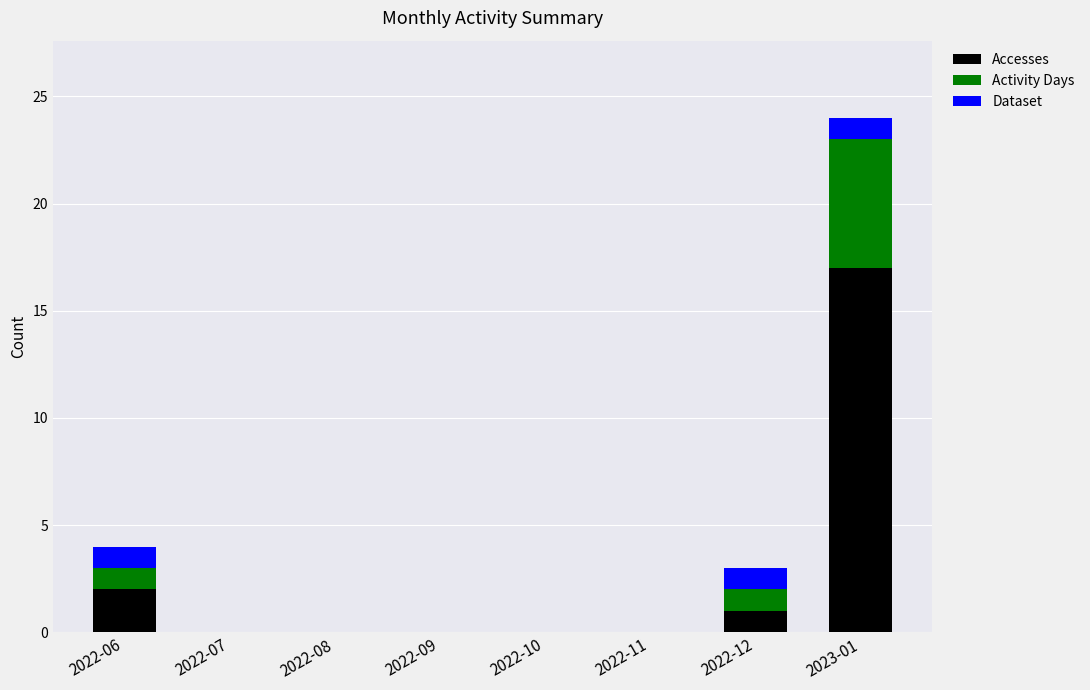

What is the maximum value for Accesses?

17